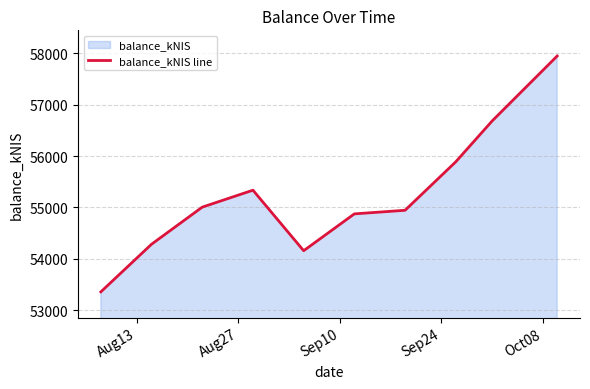

What is the minimum value shown in the chart?

53356.6